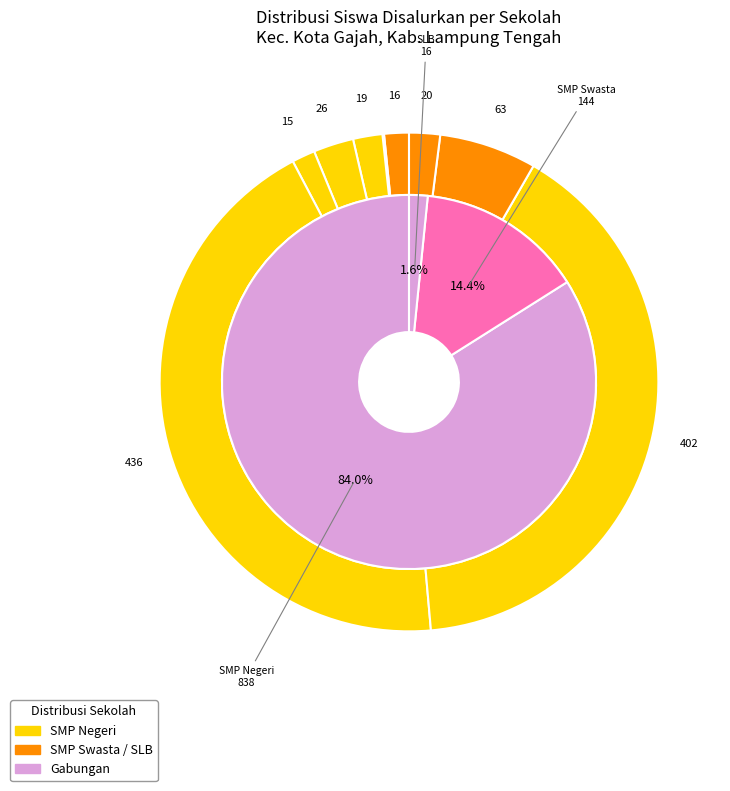

What percentage is the SMP MUHAMMADIYAH I slice, to the nearest percent?

2%